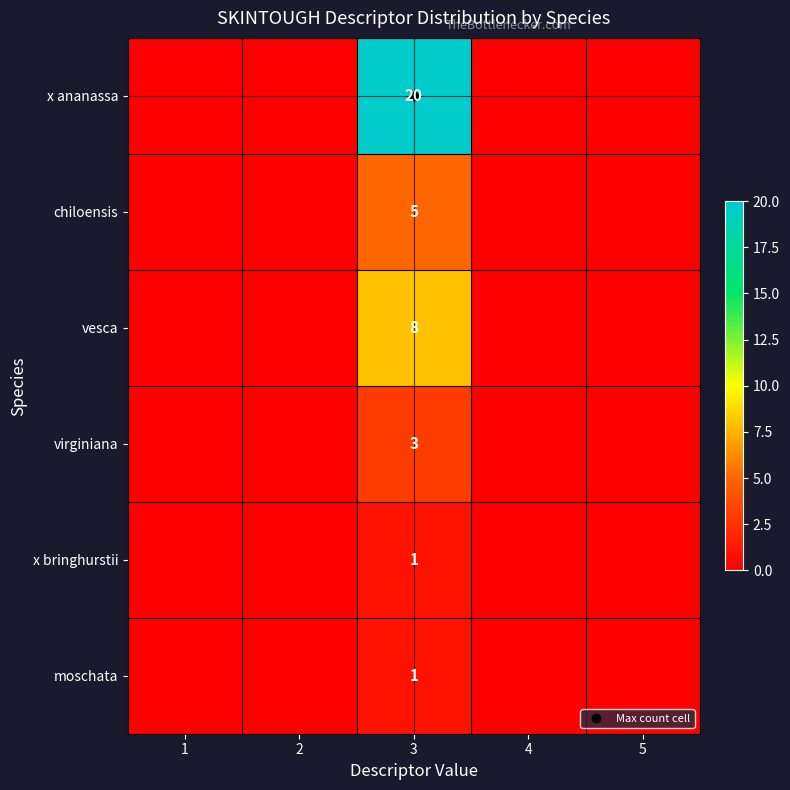

Count the moschata values in the range 0 to 1.

5